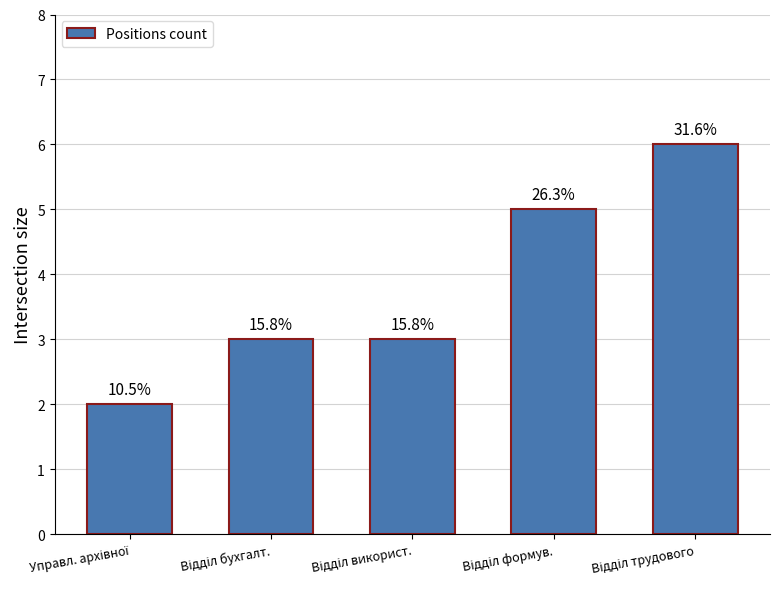

List the labels in order of value, smallest first.

Управл. архівної, Відділ бухгалт., Відділ використ., Відділ формув., Відділ трудового